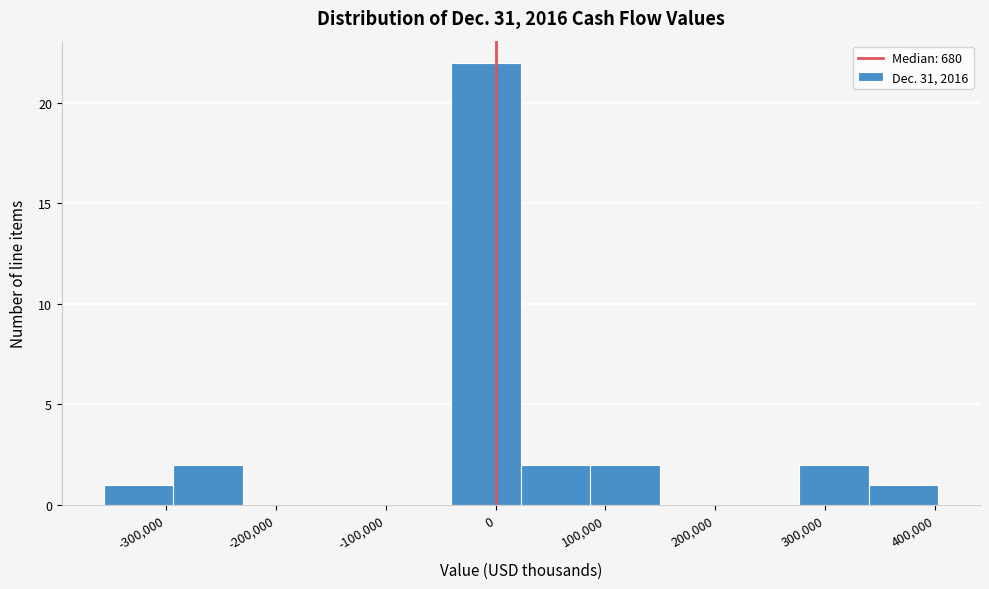

How tall is the bar that spans -40000 to 20000 on the x-axis? Neither the bar edges nor the heights are printed on the chart, so give them approximately, as read against the axes.

22